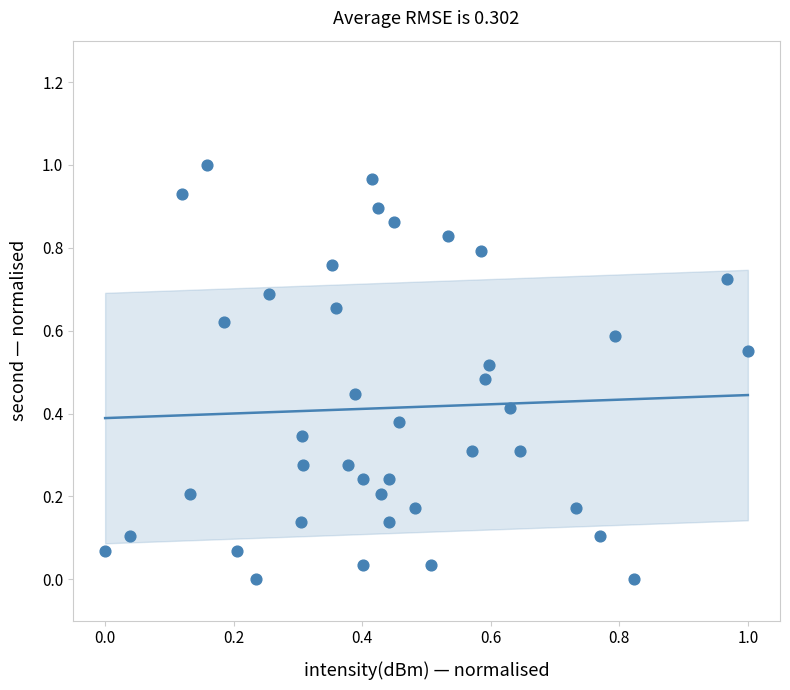

How many data points are displayed?

40